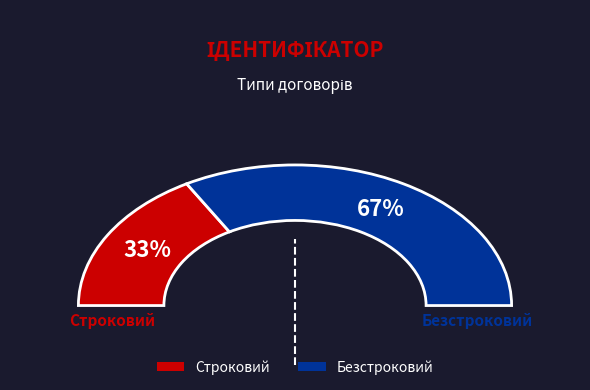

Is there any slice that represents more than half of the pie?

Yes